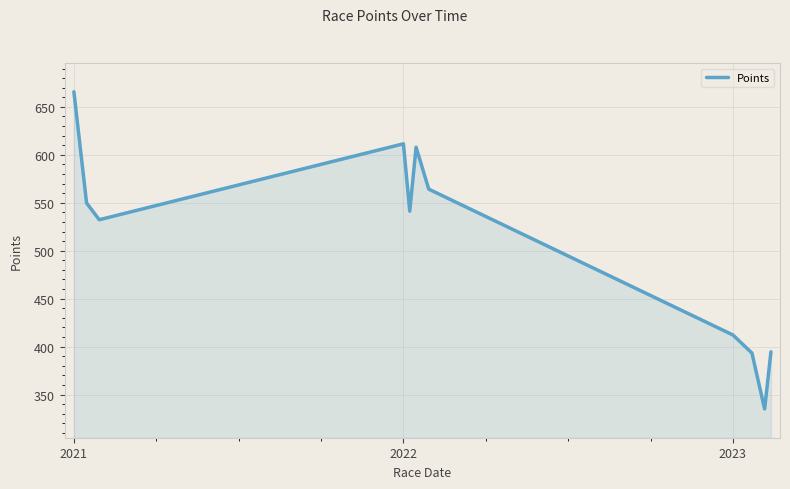

How many interior local peaks (higher than both neighbors) does the data have?

2